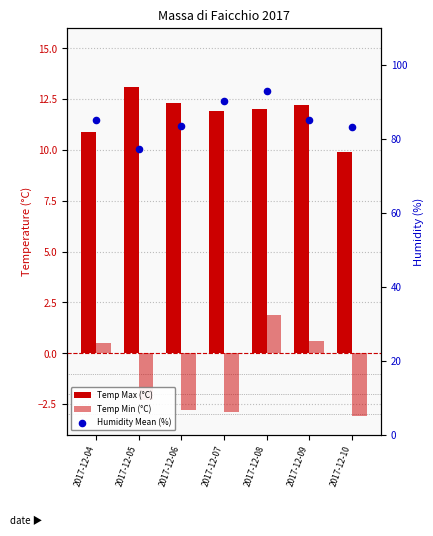

Which series reaches the minimum Y coordinate?

Temp Min (°C)